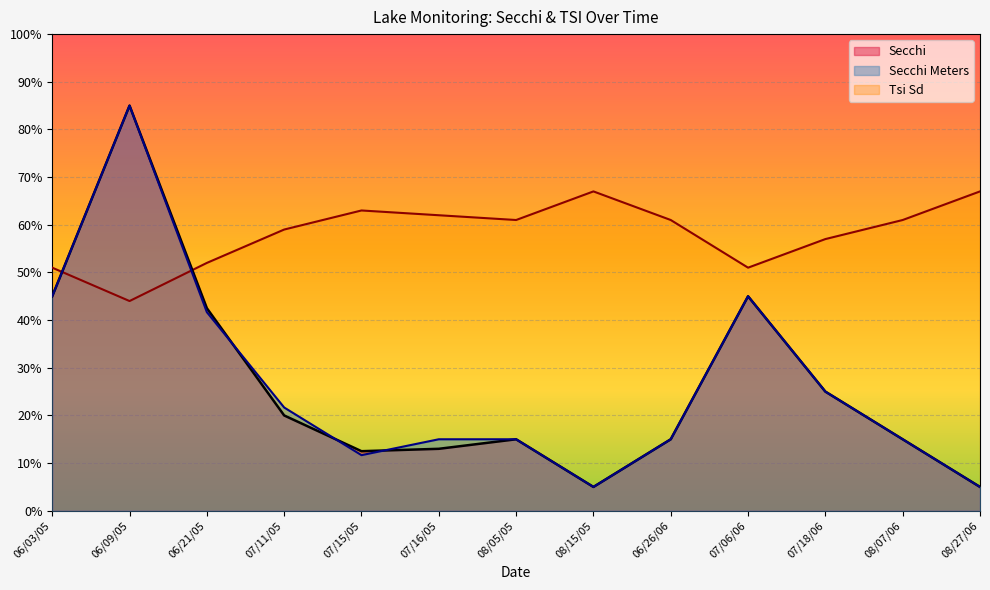

What are all the series names shown in the legend?

Secchi, Secchi Meters, Tsi Sd